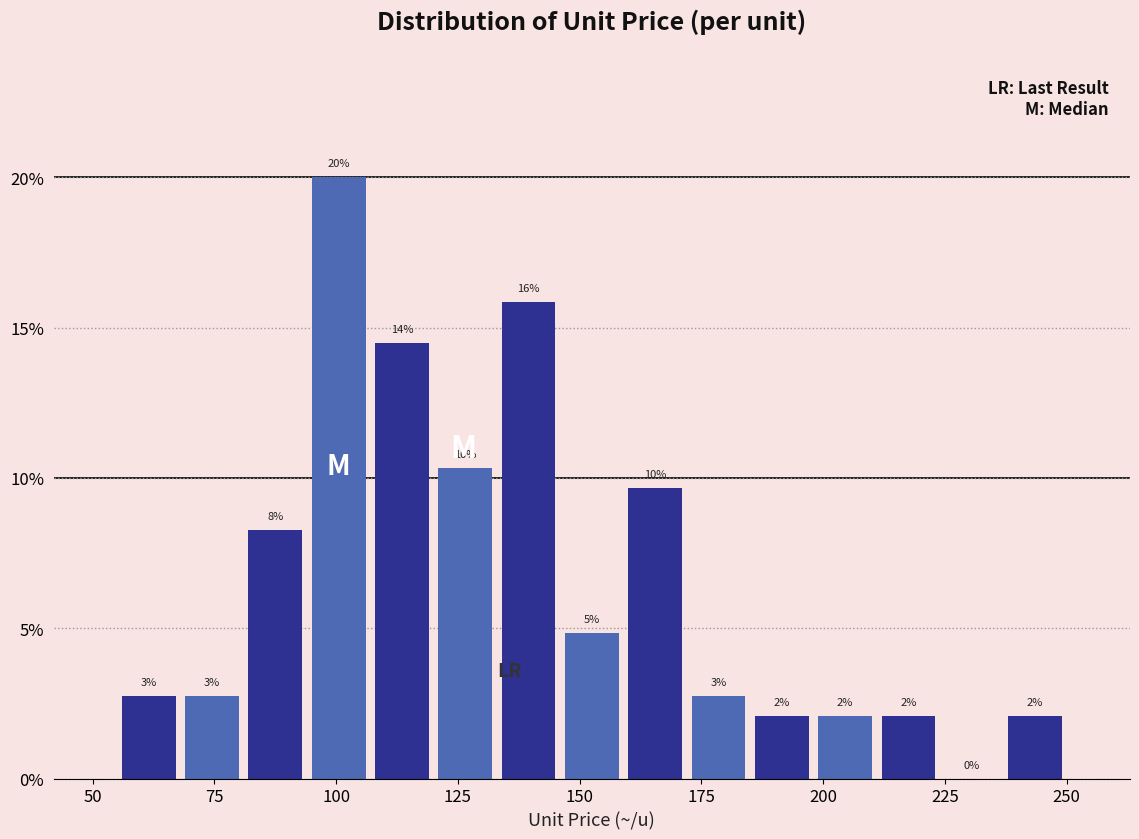

Around what value on the x-axis is the tallest bar? Give the approximate position of its centre, as read against the axis.

100